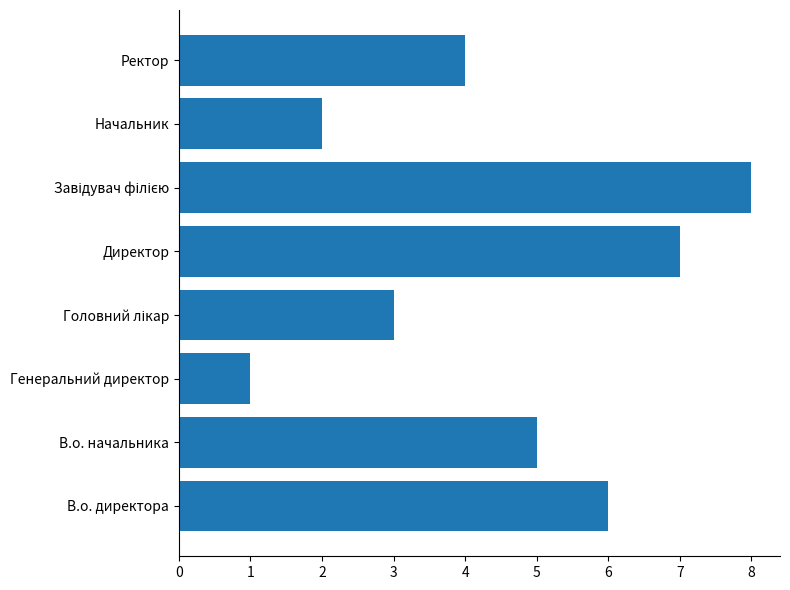

Count the values in the range 3 to 7.

5